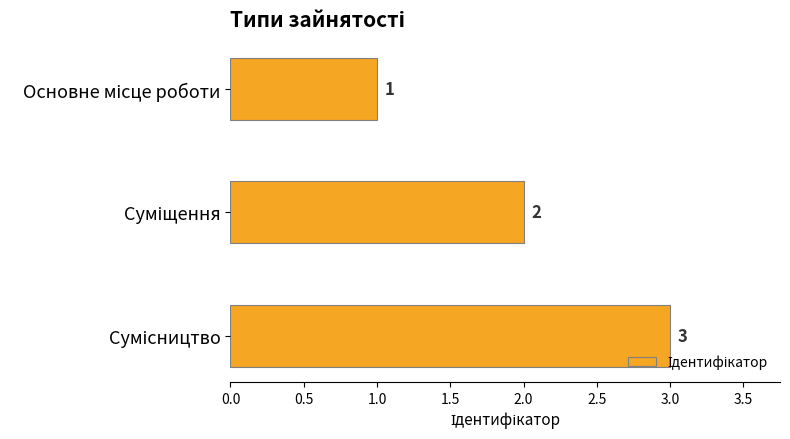

What is the sum of all values?

6